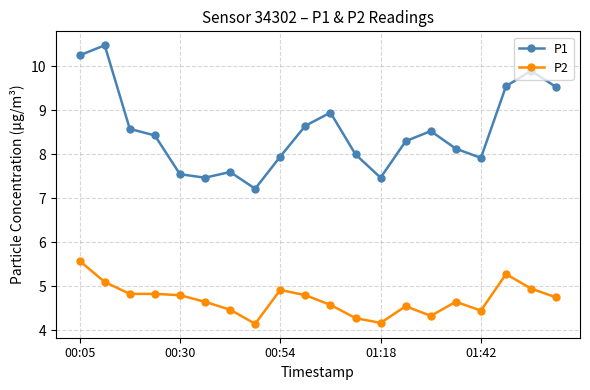

True or false: P1 and P2 cross at least once.

False